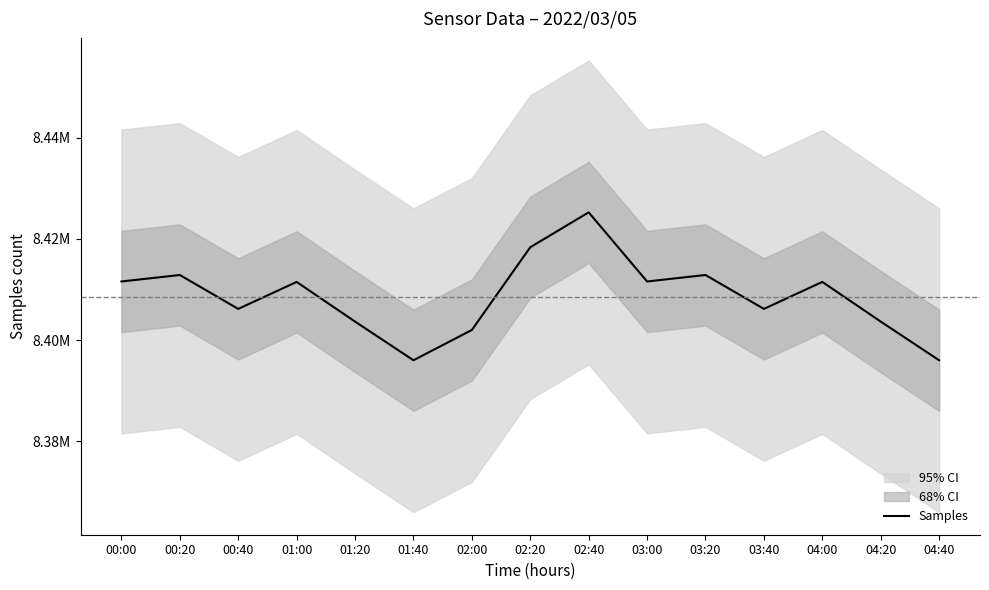

Does the chart have visible grid lines?

No